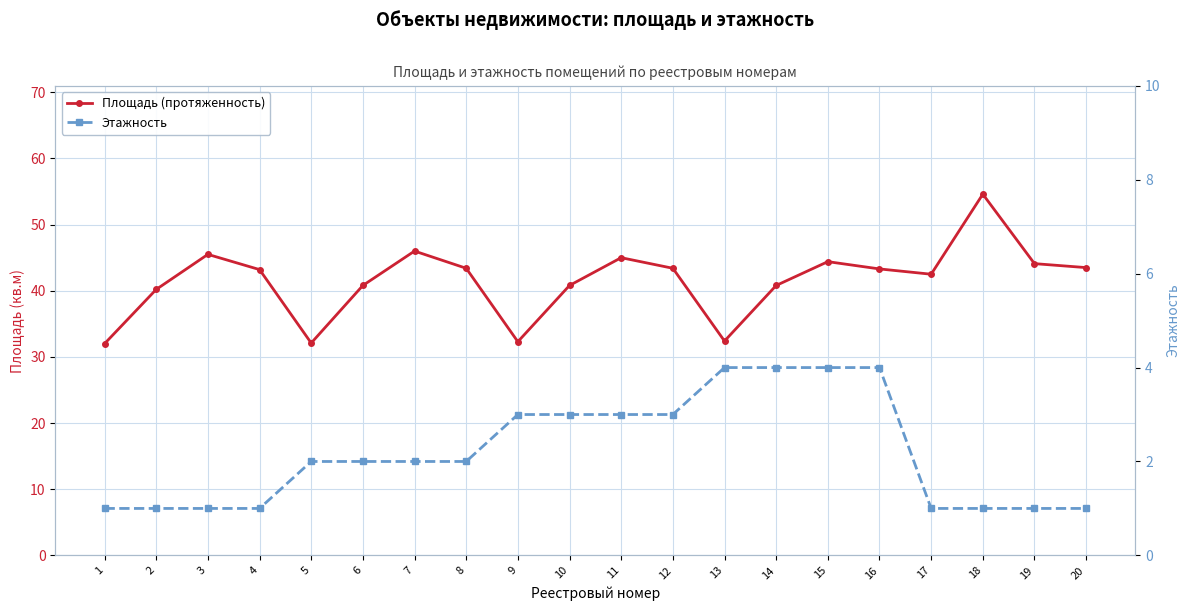

True or false: Этажность has more than 0 interior local peaks.

False